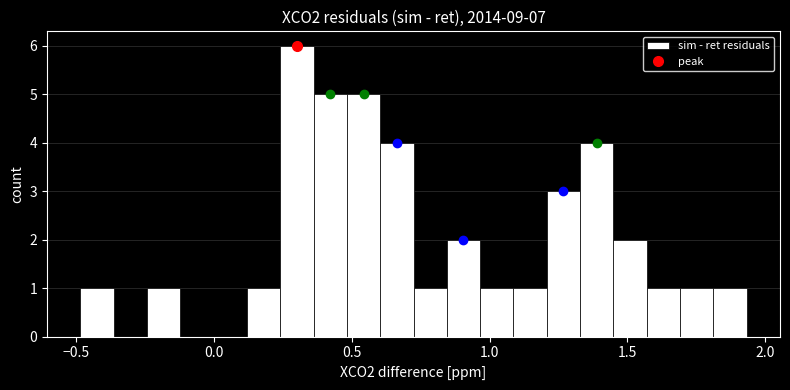

Around what value on the x-axis is the tallest bar? Give the approximate position of its centre, as read against the axis.

0.30